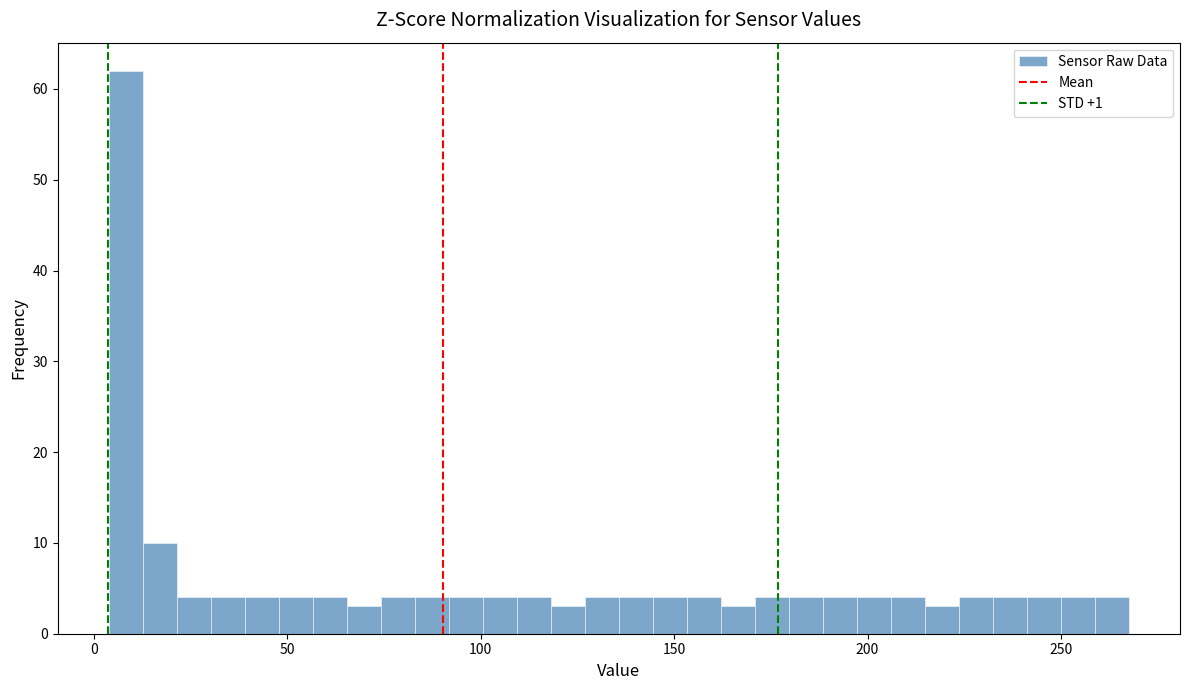

Around what value on the x-axis is the tallest bar? Give the approximate position of its centre, as read against the axis.

10